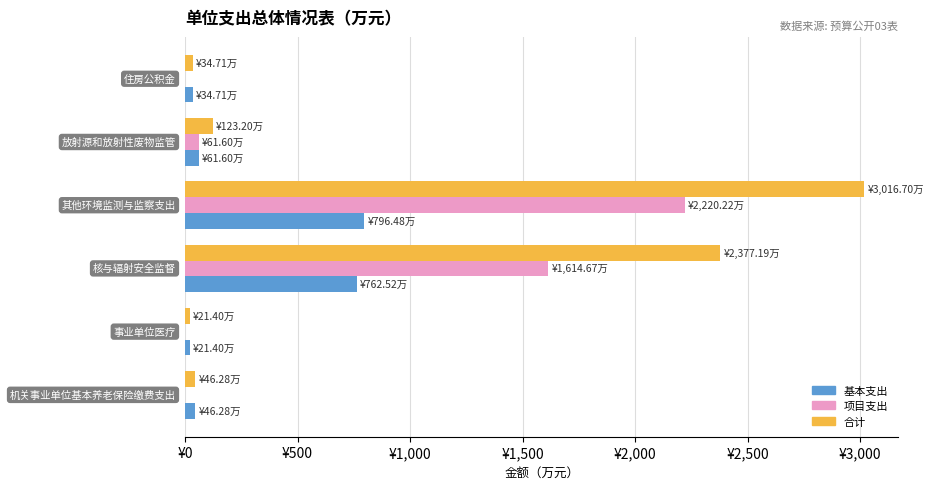

What are all the series names shown in the legend?

基本支出, 项目支出, 合计